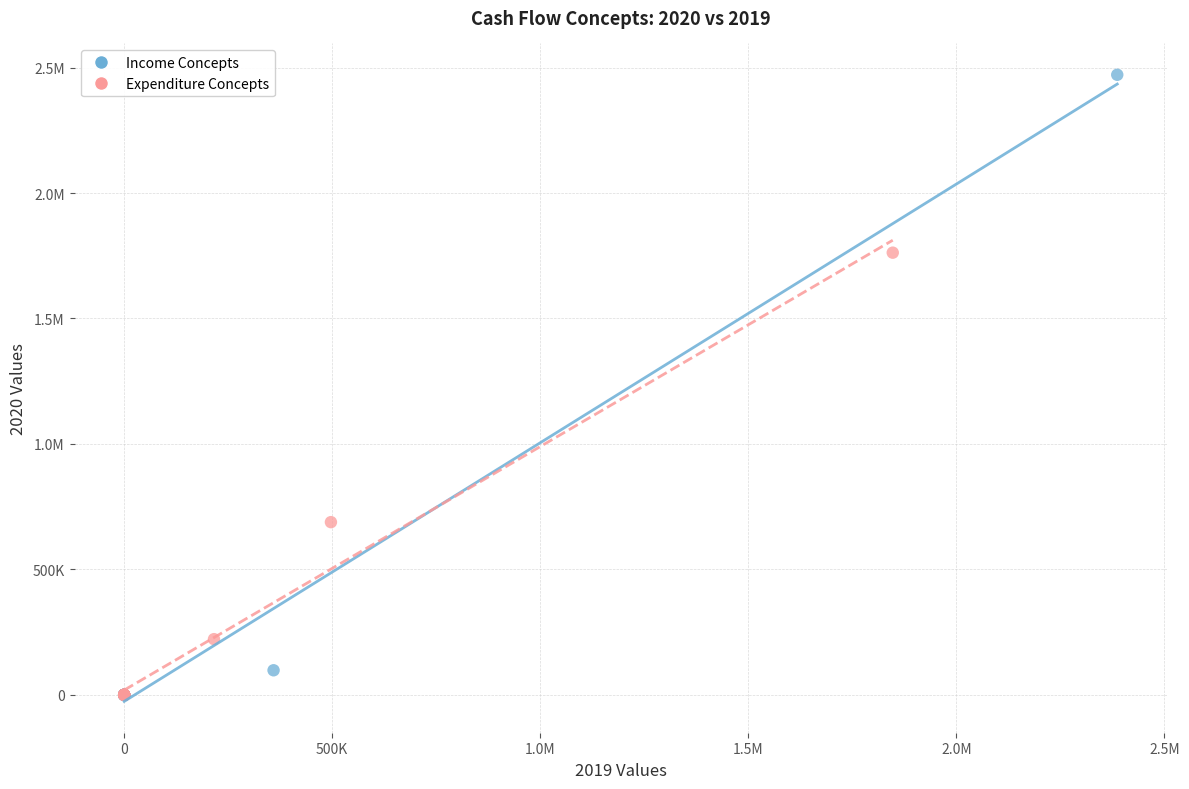

What are all the series names shown in the legend?

Income Concepts, Expenditure Concepts